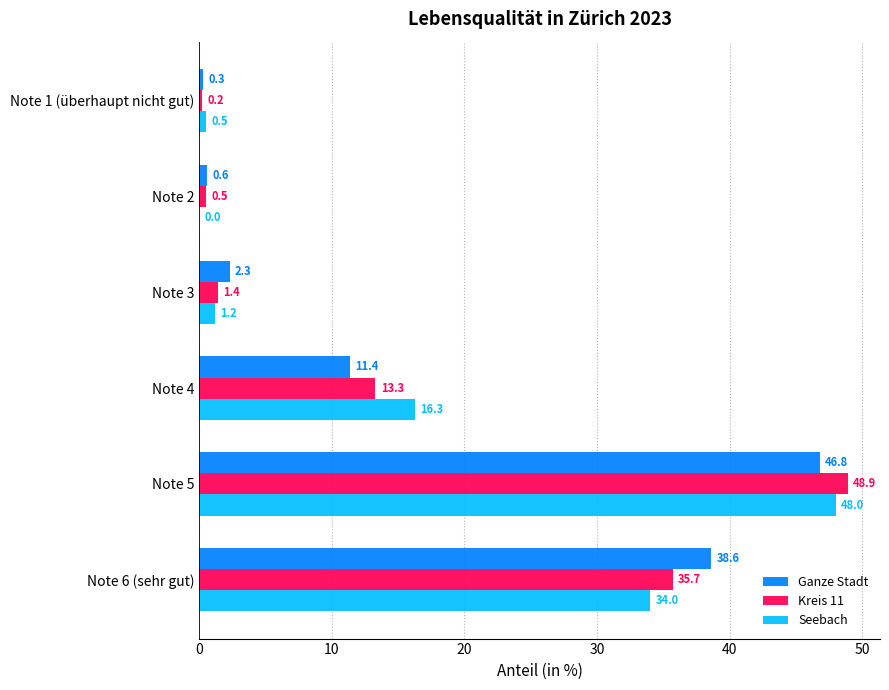

What is the sum of all Seebach values?

100.0